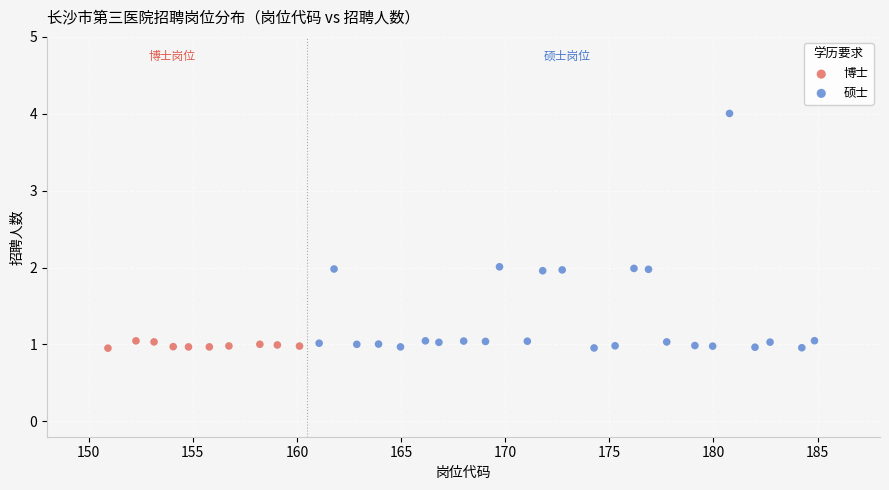

Which series has the widest spread of Y values?

硕士